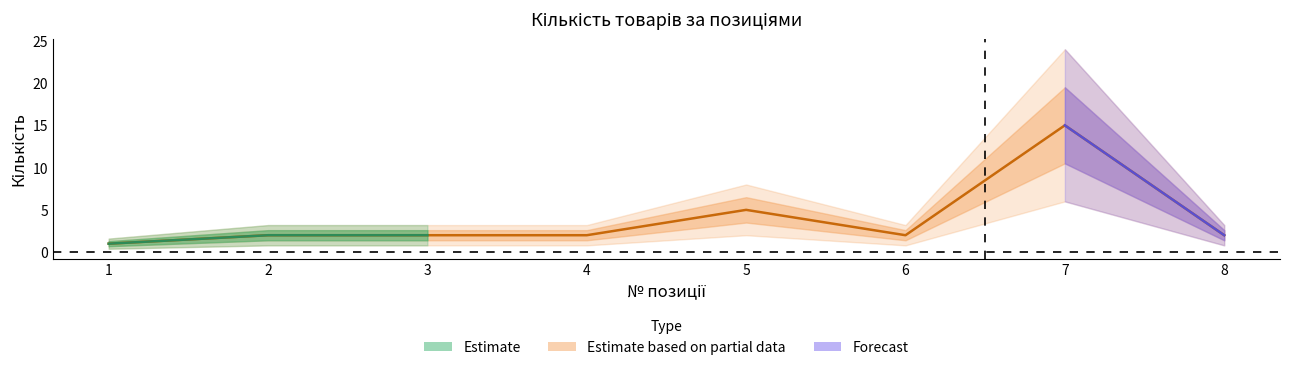

What is the value of the 5th point from the left?

5